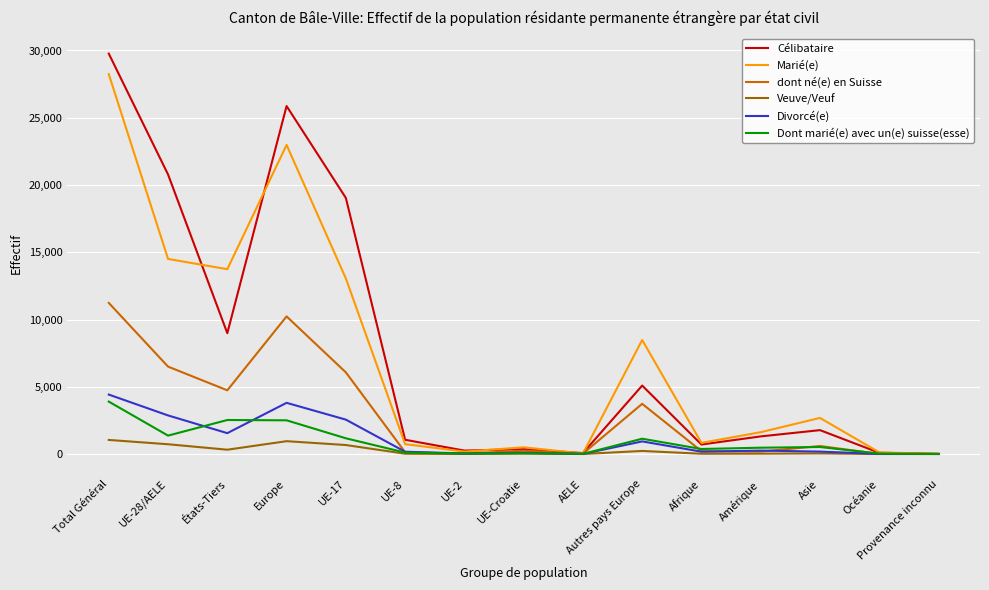

What are all the series names shown in the legend?

Célibataire, Marié(e), dont né(e) en Suisse, Veuve/Veuf, Divorcé(e), Dont marié(e) avec un(e) suisse(esse)